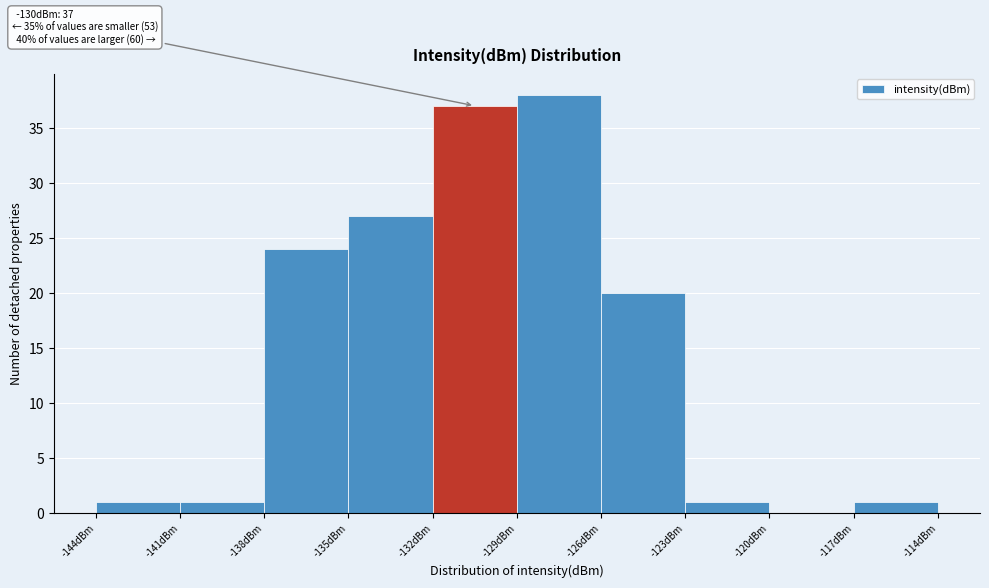

Over which range of the x-axis is the bar tallest?

-129 to -126